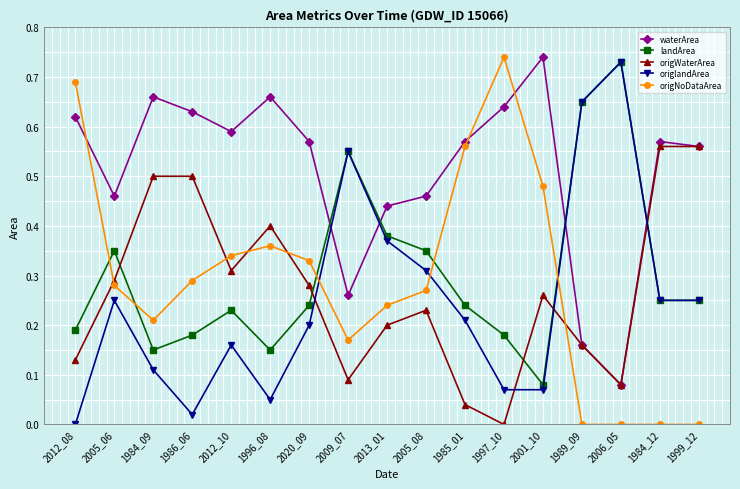

Where is the first local minimum for origlandArea?

1986_06